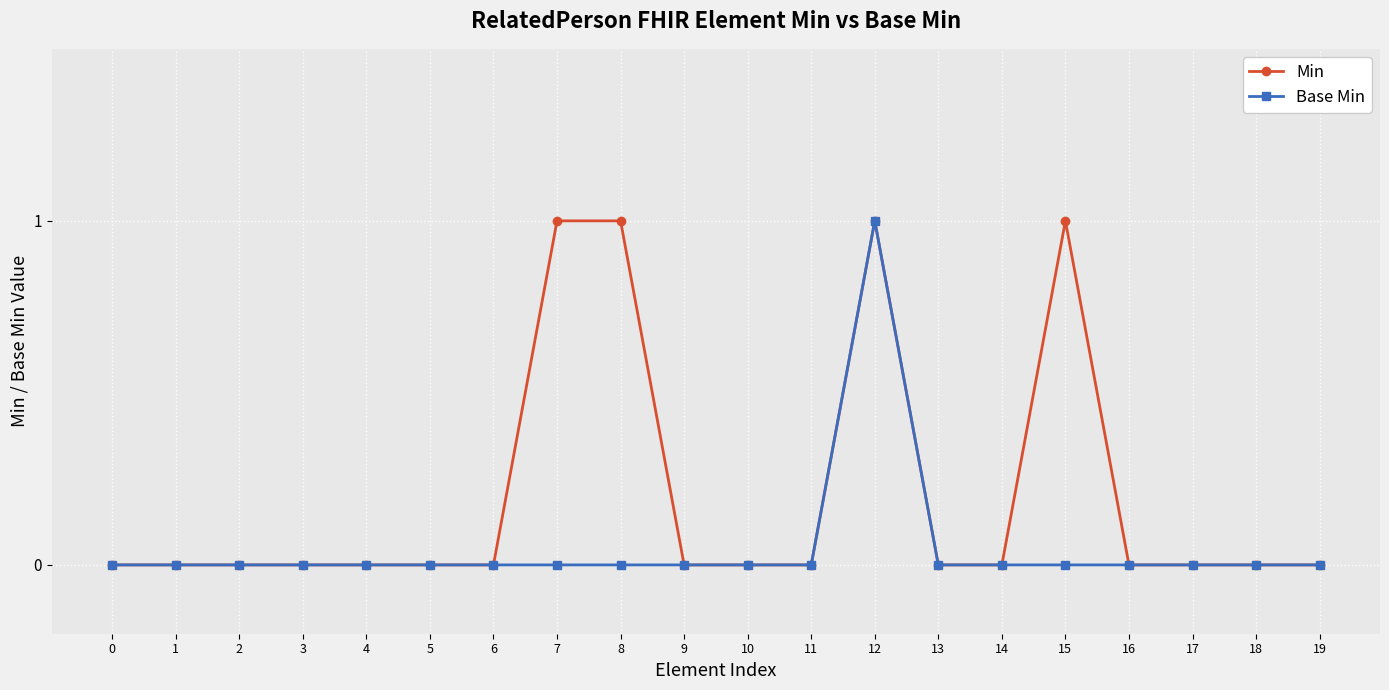

Which series has the largest total across all categories?

Min